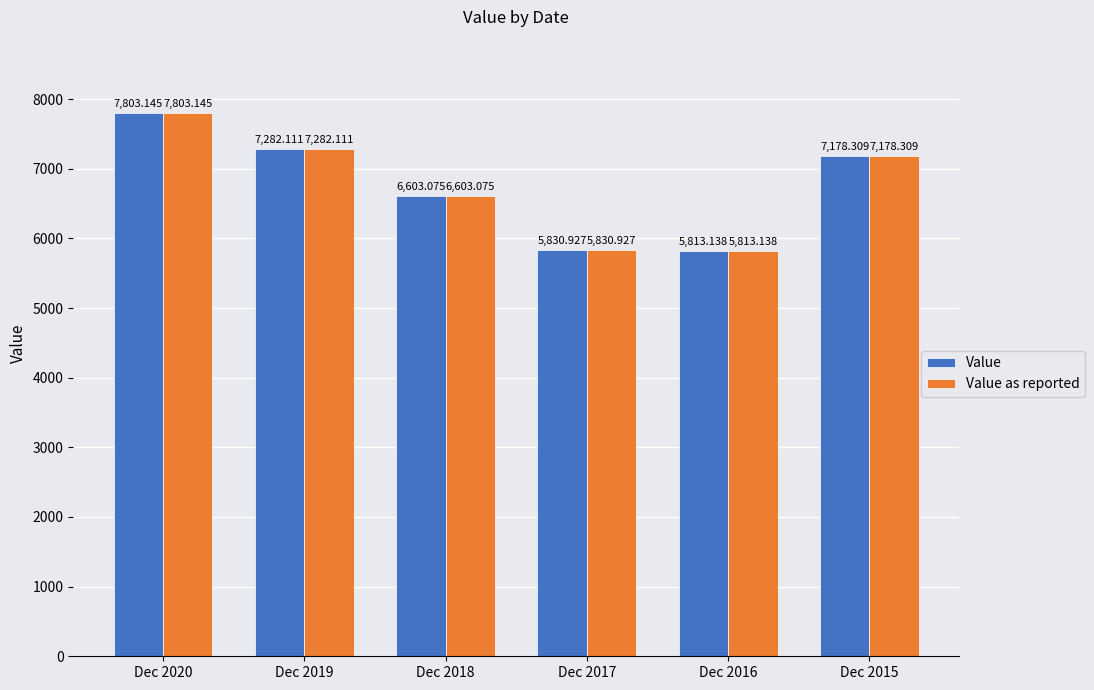

What are all the series names shown in the legend?

Value, Value as reported